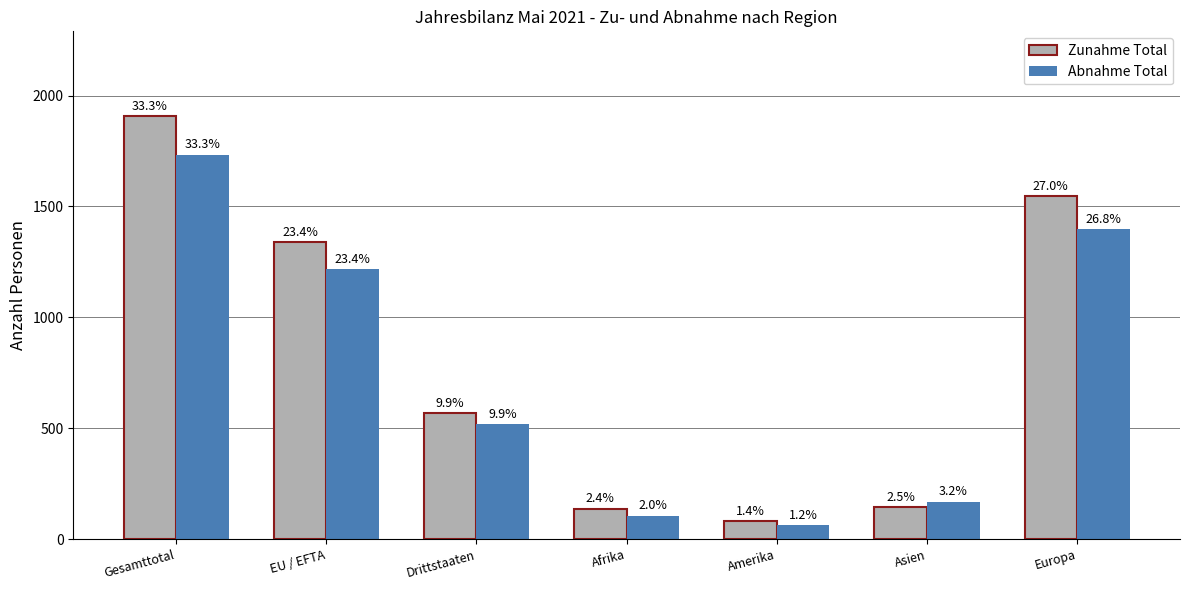

Are the bars grouped side by side (vs. stacked)?

Yes